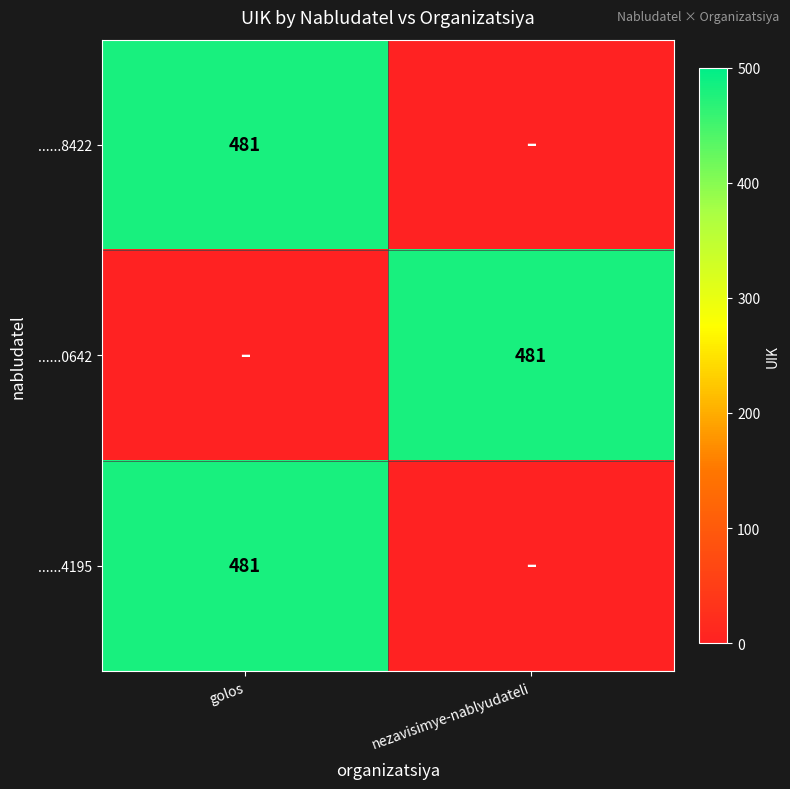

Is it true that ......8422 equals 797 at golos?

False